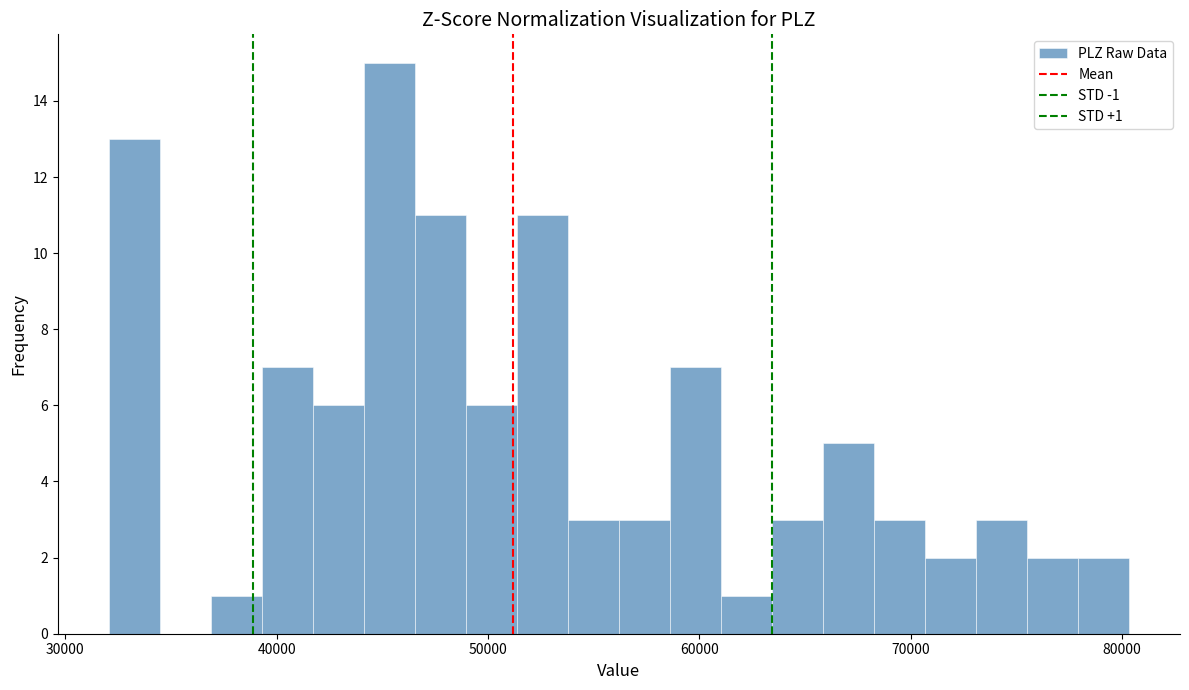

Read against the x-axis, roughly where is the centre of the tallest bar?

45000